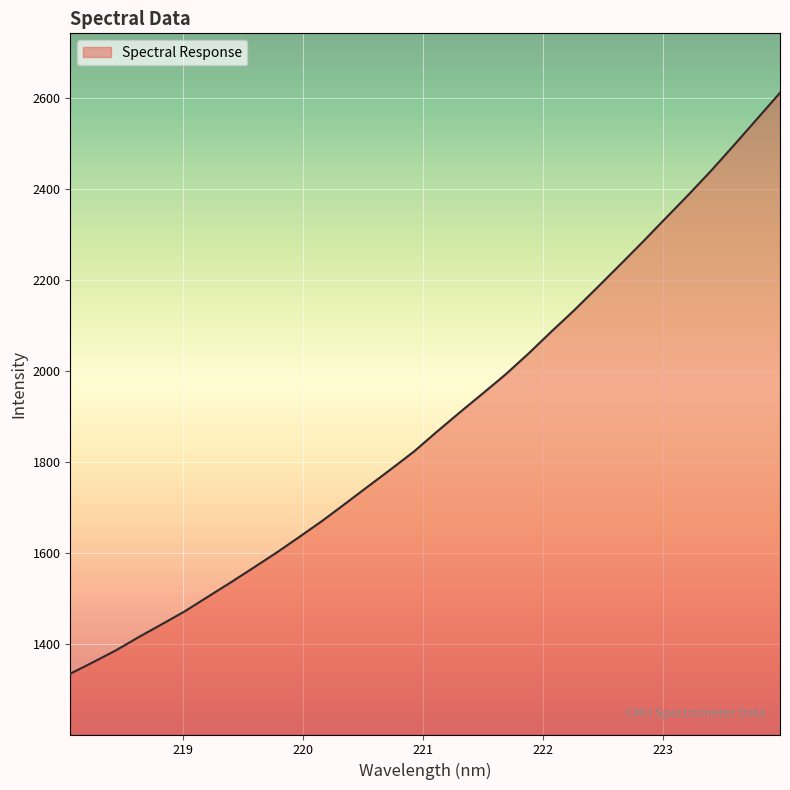

What is the maximum value shown in the chart?

2611.1